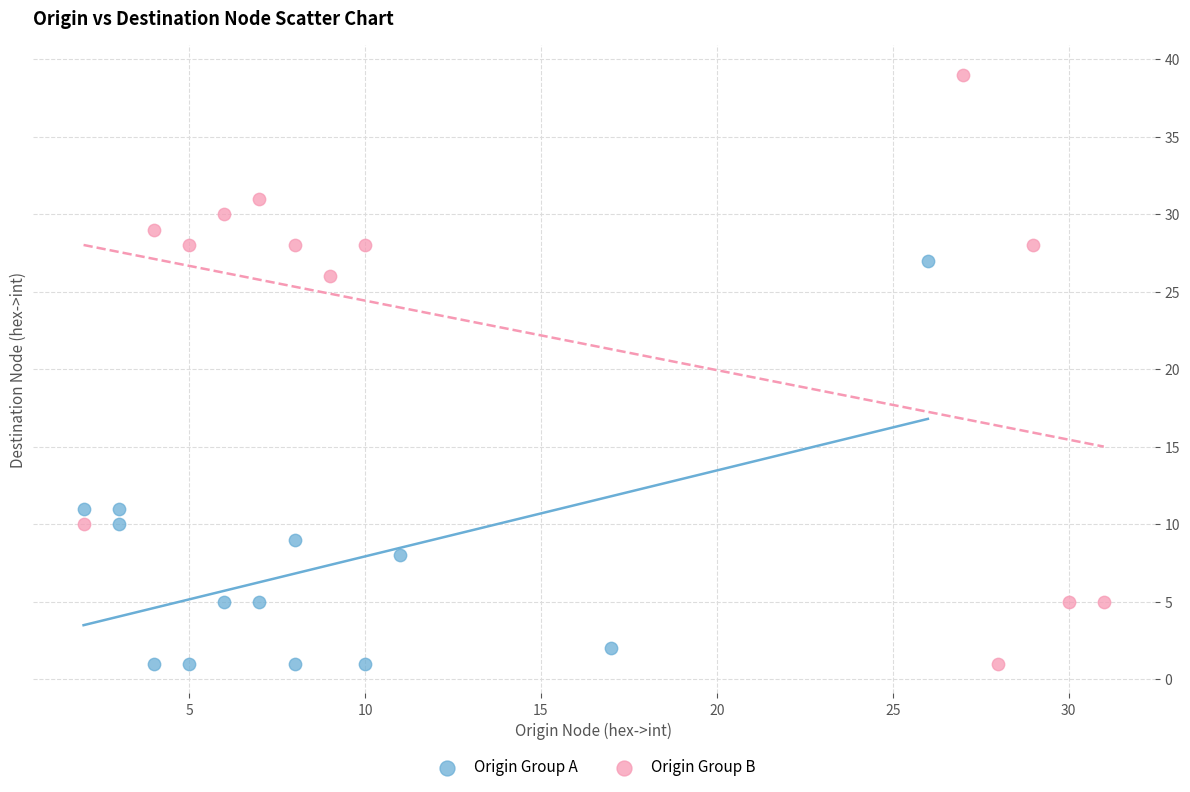

Which series contains the highest Y value?

Origin Group B